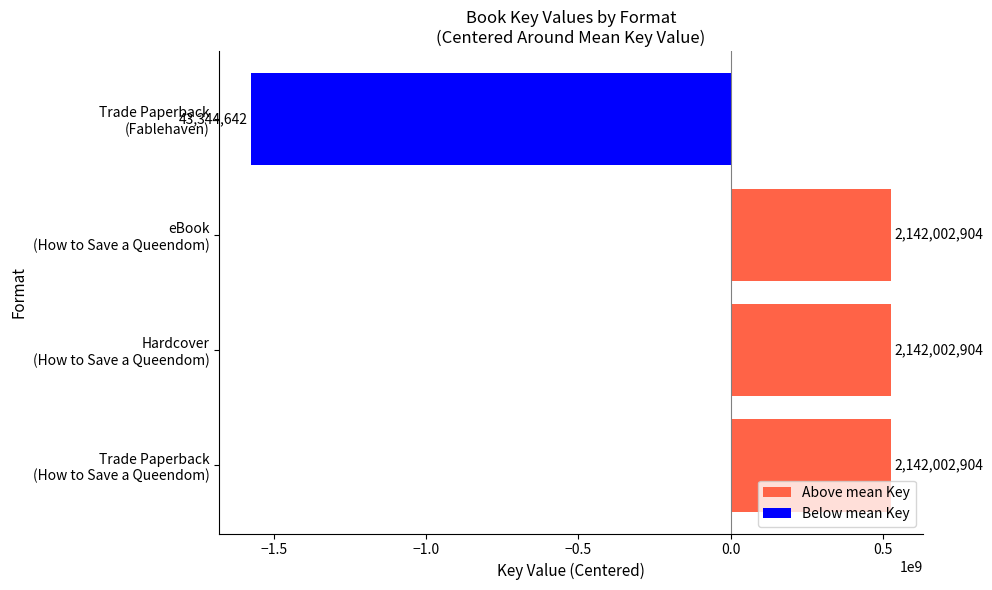

Are the bars horizontal?

Yes